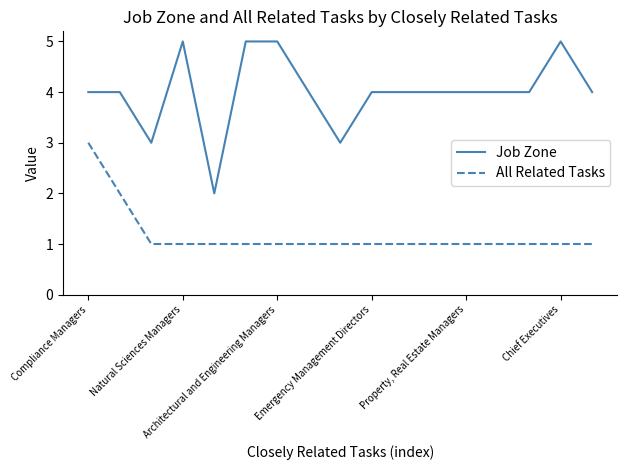

Count the number of categories in the chart.

17